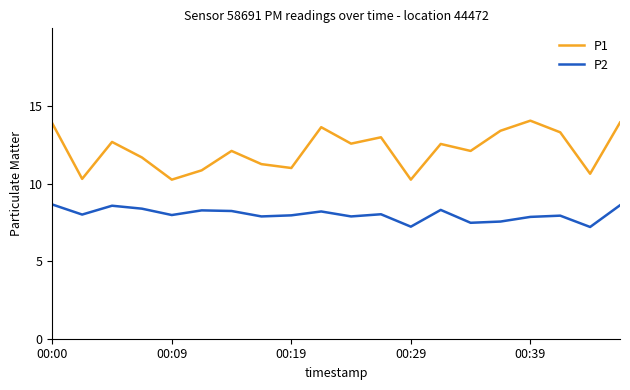

What is the smallest value displayed?

7.2